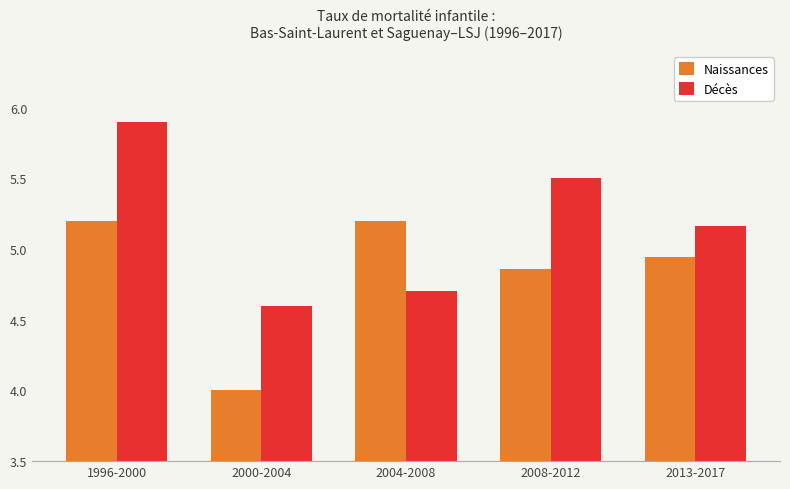

At which category is the sum across all series the highest?

1996-2000